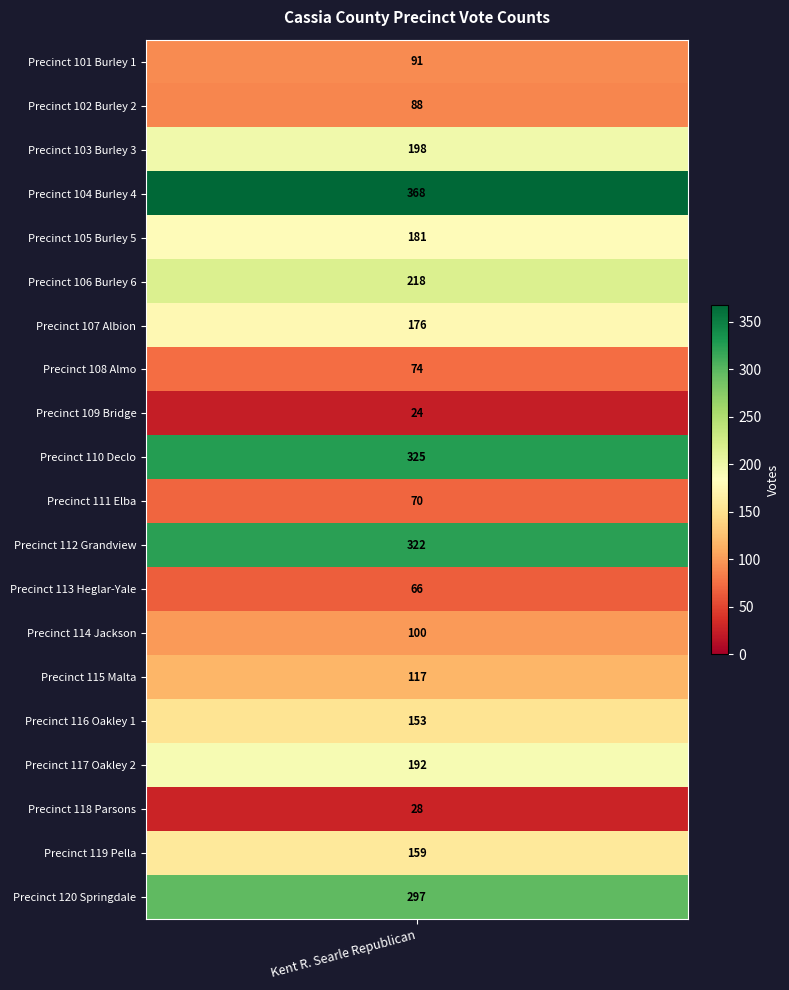

What is the sum of the values at 19 and 2?

495